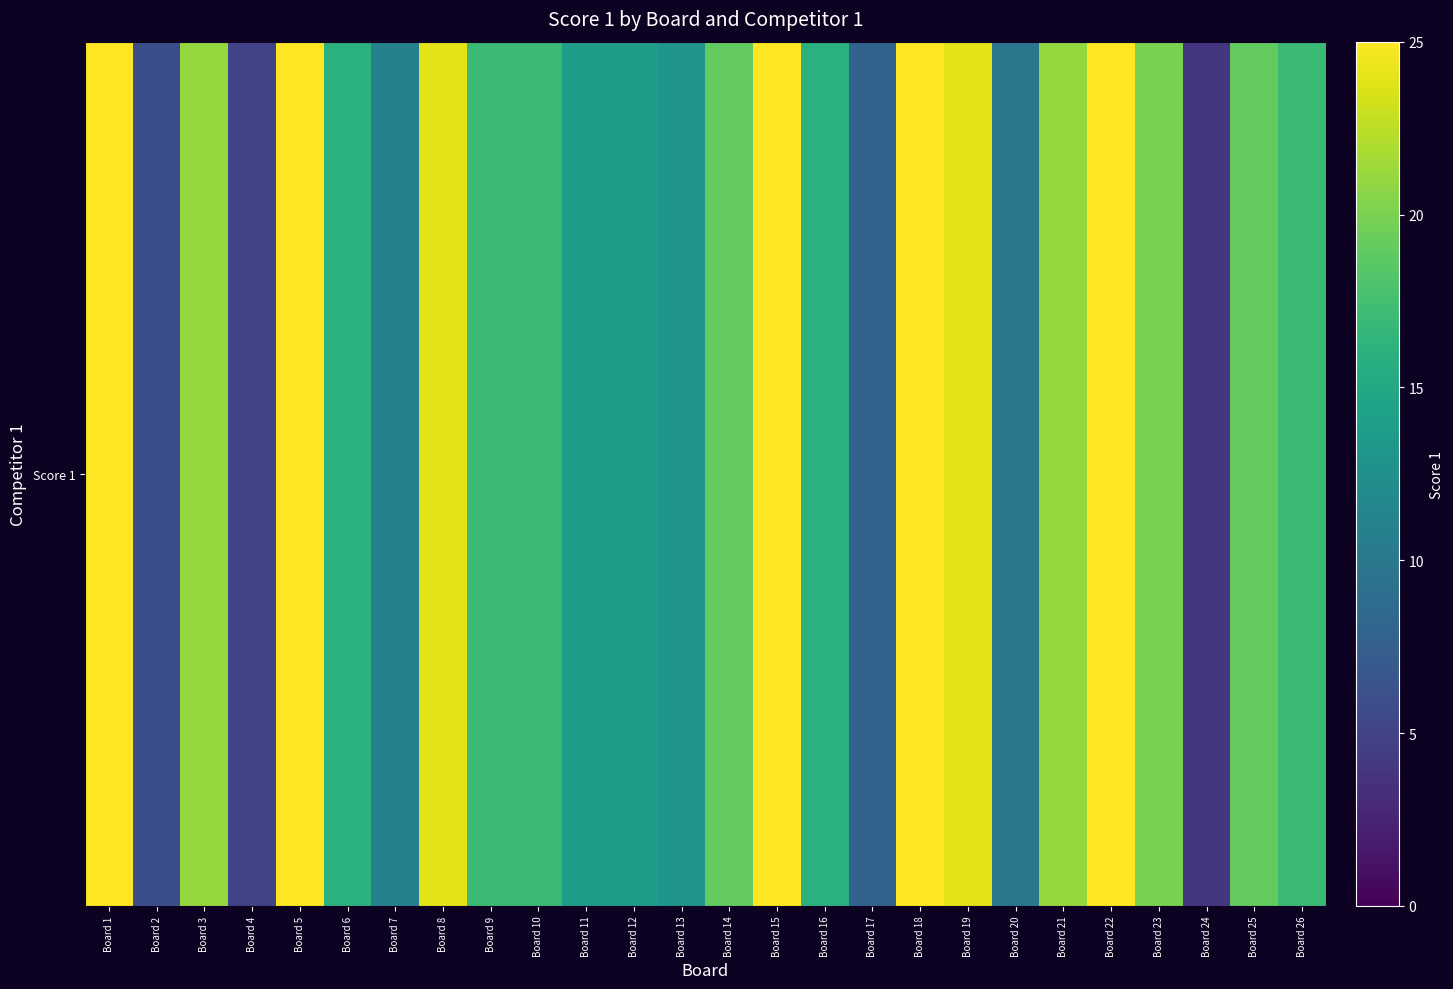

Rank the categories by value from lowest to highest.

Board 24, Board 4, Board 2, Board 17, Board 20, Board 7, Board 13, Board 11, Board 12, Board 6, Board 16, Board 9, Board 10, Board 26, Board 14, Board 25, Board 23, Board 3, Board 21, Board 8, Board 19, Board 1, Board 5, Board 15, Board 18, Board 22